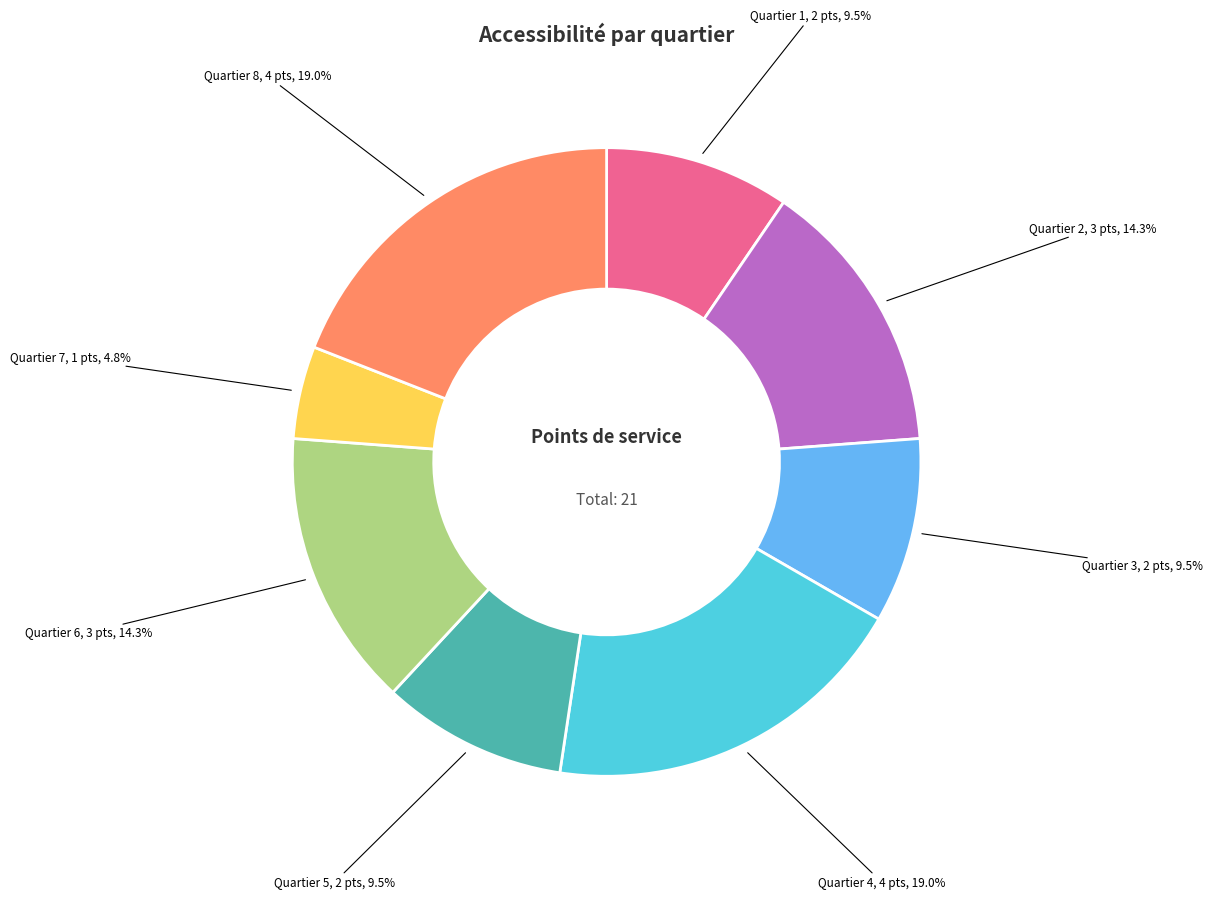

Does any single category account for the majority?

No